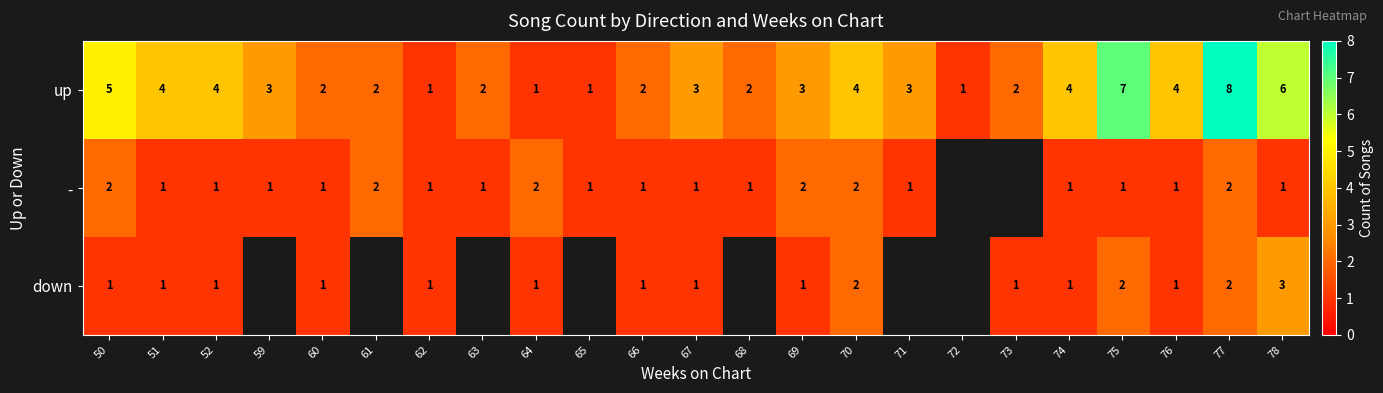

How many up values are between 2 and 4?

15